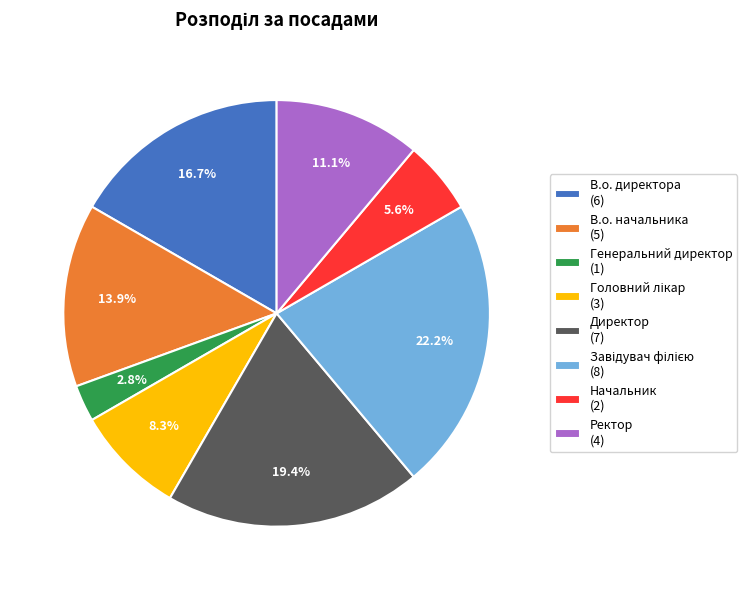

Between Начальник (2) and Ректор (4), which is larger?

Ректор (4)